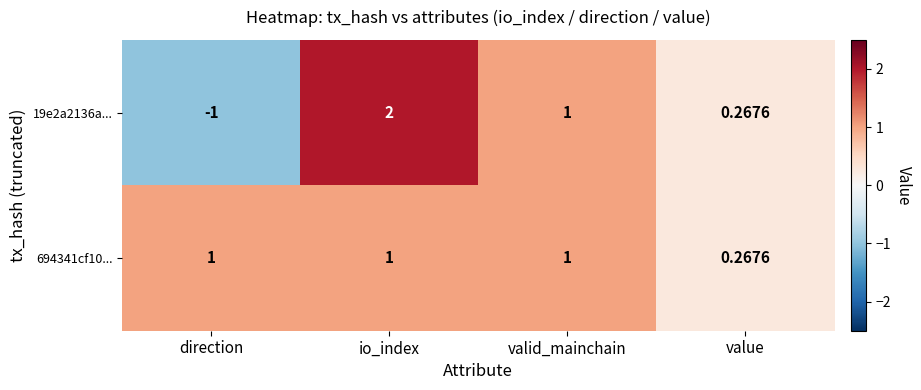

Which label corresponds to the largest value in the chart?

io_index